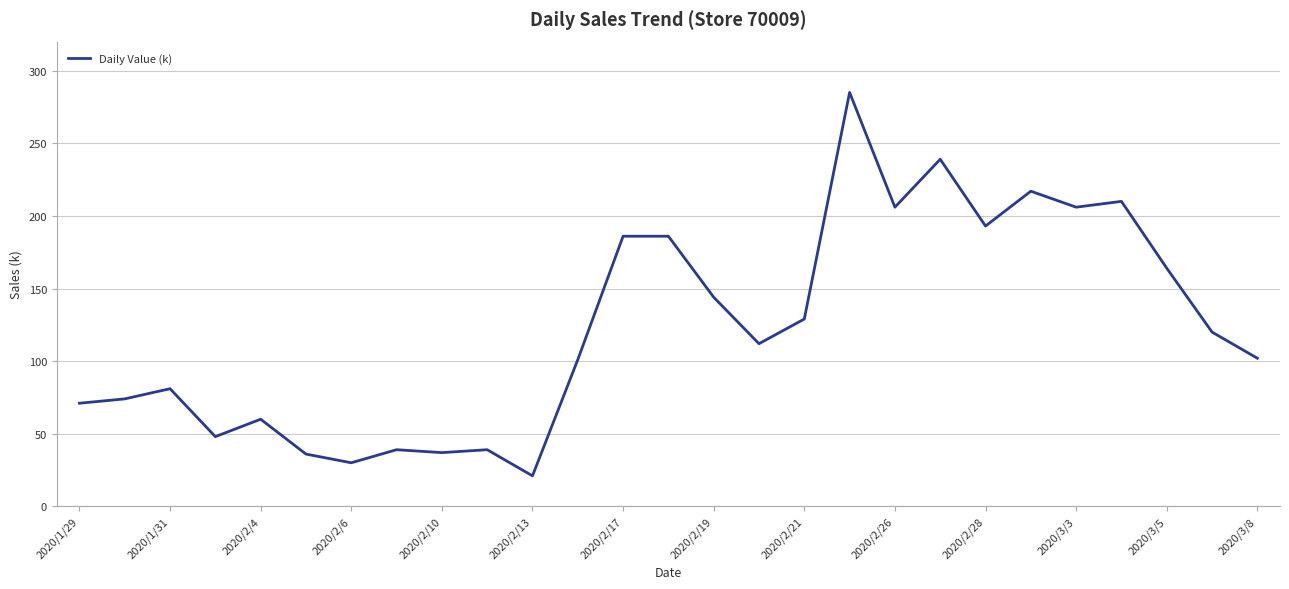

What is the difference between the second highest and second lowest values?

209